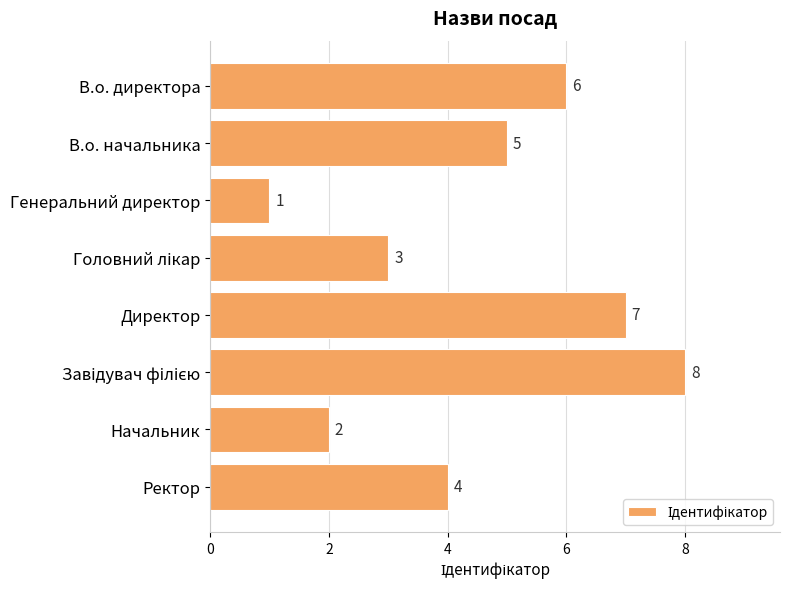

Reading top to bottom, transcribe all the data shown in this chart.

6	5	1	3	7	8	2	4